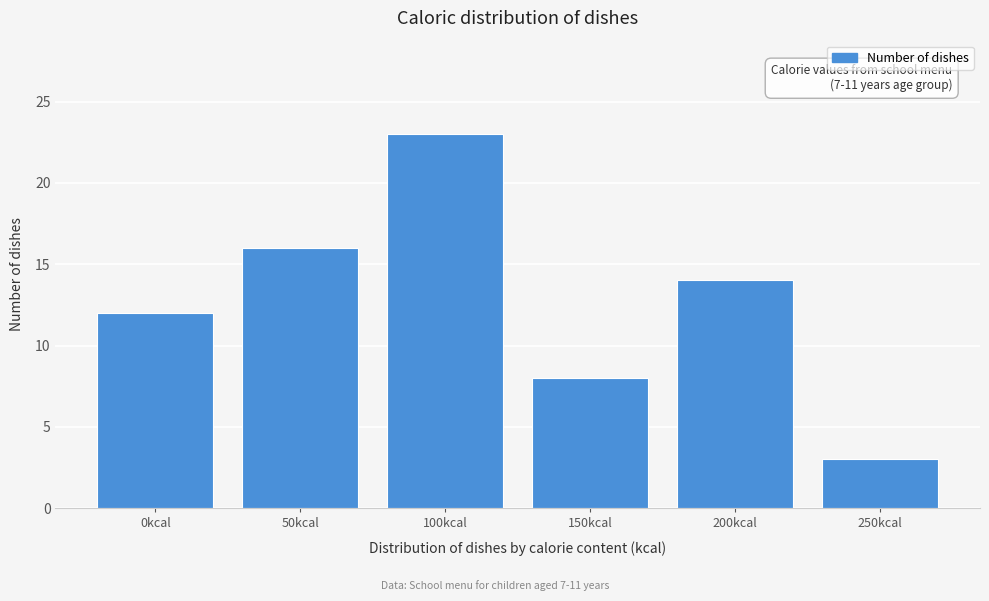

Reading right to left, extract all data points from this chart.

250kcal=3	200kcal=14	150kcal=8	100kcal=23	50kcal=16	0kcal=12